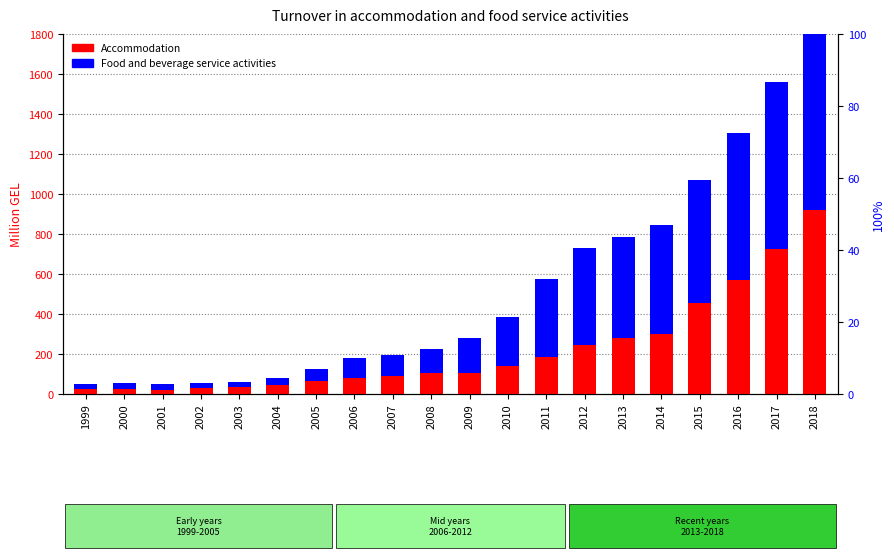

Which has a higher value, 2015 or 2002?

2015